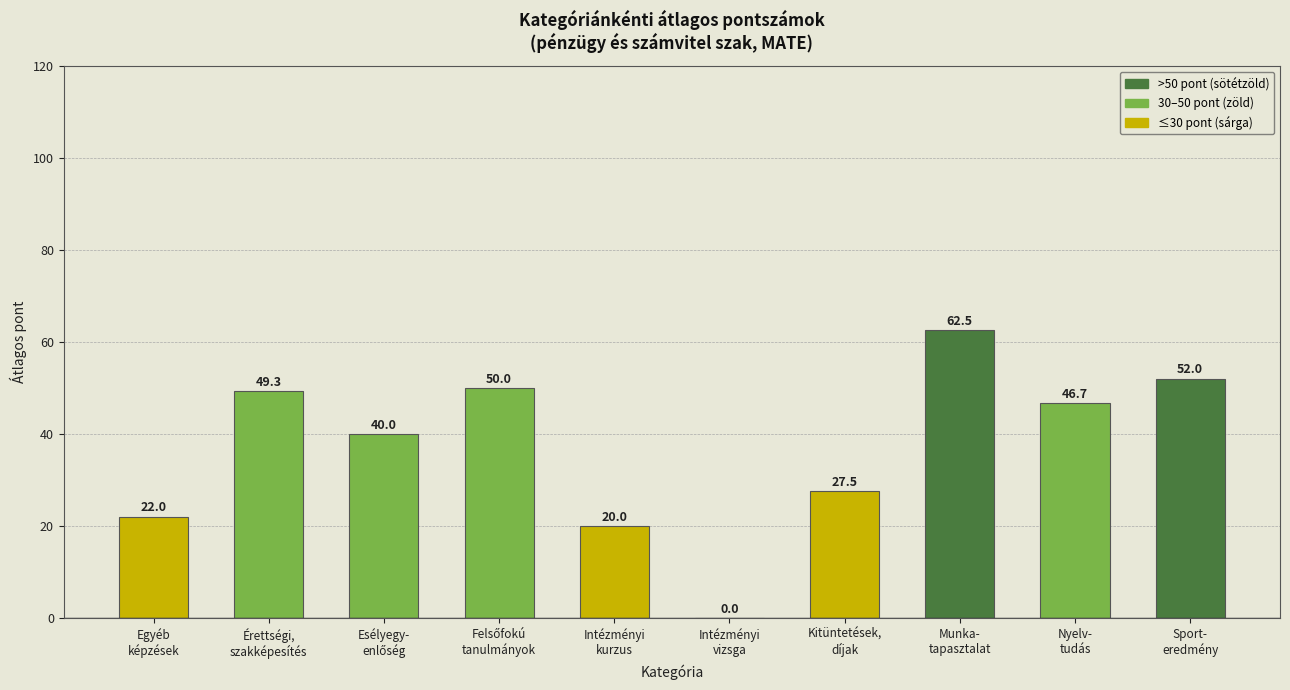

What is the sum of all values?

370.0